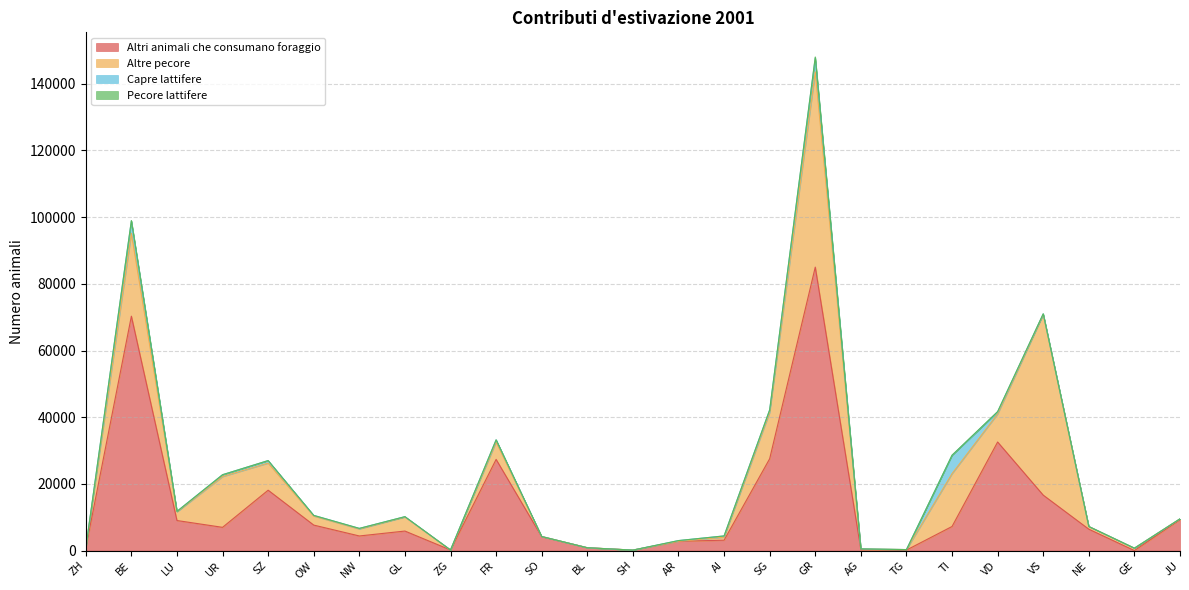

Reading right to left, list all the values displayed in this chart.

Altri animali che consumano foraggio: JU=9268	GE=0	NE=6412	VS=16626	VD=32565	TI=7222	TG=147	AG=310	GR=85015	SG=27545	AI=3110	AR=2789	SH=140	BL=850	SO=4164	FR=27347	ZG=180	GL=5855	NW=4380	OW=7642	SZ=18107	UR=6968	LU=9012	BE=70301	ZH=740
Altre pecore: JU=249	GE=720	NE=810	VS=54169	VD=8425	TI=15840	TG=150	AG=190	GR=58577	SG=13923	AI=908	AR=0	SH=0	BL=0	SO=51	FR=5226	ZG=0	GL=4207	NW=2102	OW=2722	SZ=8129	UR=15222	LU=2595	BE=24861	ZH=0
Capre lattifere: JU=0	GE=0	NE=1	VS=208	VD=604	TI=5523	TG=0	AG=0	GR=4157	SG=729	AI=375	AR=208	SH=0	BL=0	SO=1	FR=644	ZG=0	GL=106	NW=170	OW=187	SZ=756	UR=564	LU=148	BE=3722	ZH=10
Pecore lattifere: JU=0	GE=0	NE=0	VS=11	VD=104	TI=14	TG=0	AG=0	GR=286	SG=6	AI=0	AR=0	SH=0	BL=0	SO=0	FR=0	ZG=0	GL=0	NW=0	OW=0	SZ=0	UR=1	LU=0	BE=86	ZH=0